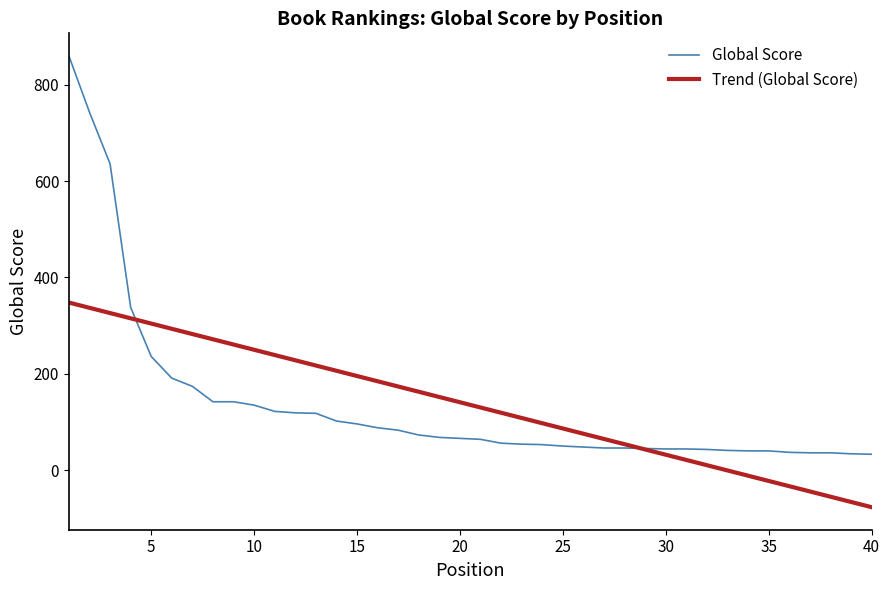

How many lines are shown in the chart?

2